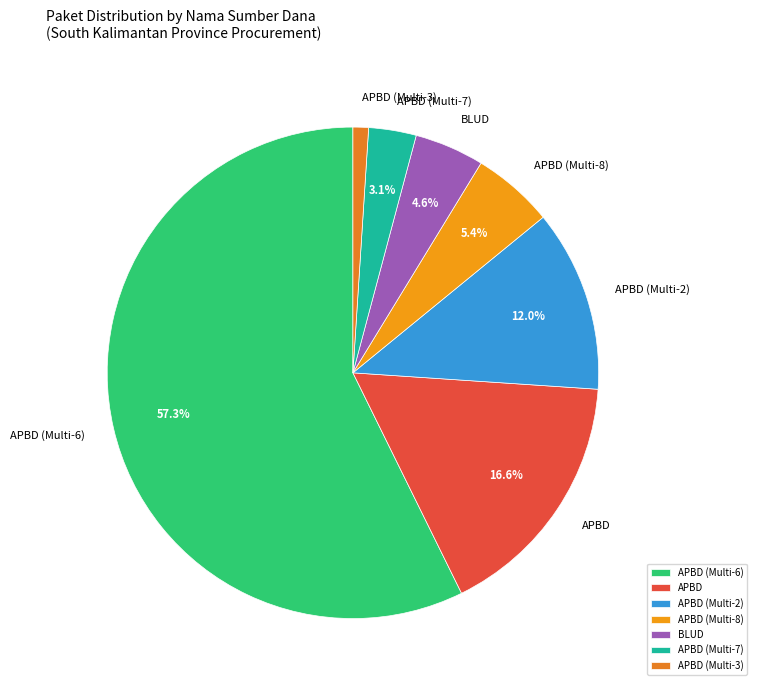

What is the ratio of the value at BLUD to the value at APBD?

0.3